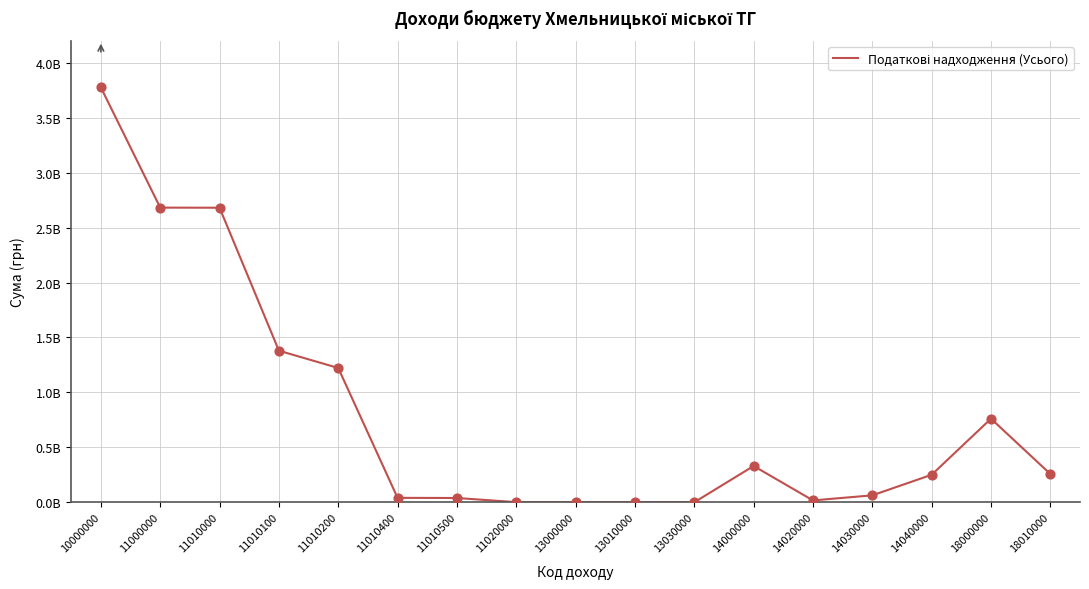

Approximately how many times larger is the value at 11010000 compared to 13010000?

2321.1